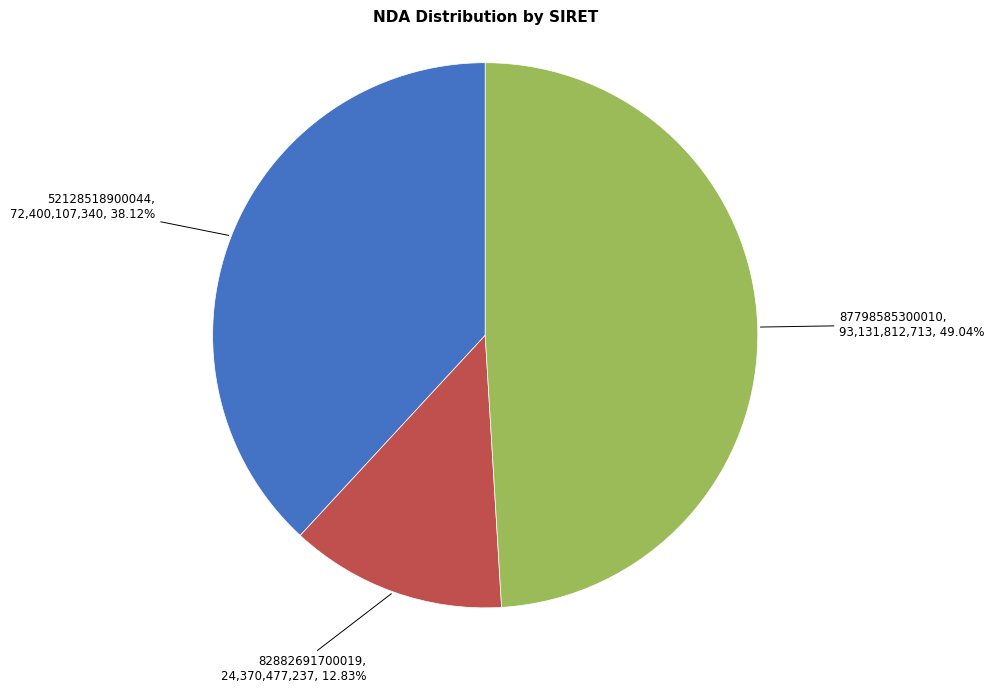

Which category has the biggest portion of the pie?

87798585300010